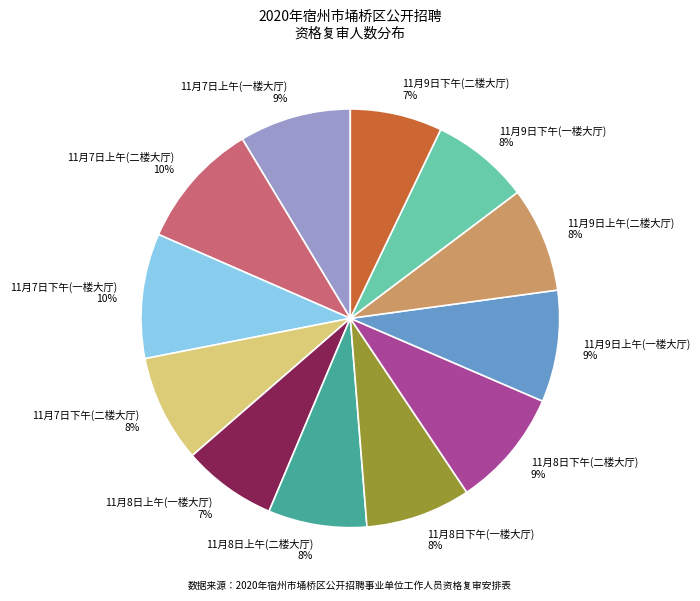

Count the number of slices in the pie.

12